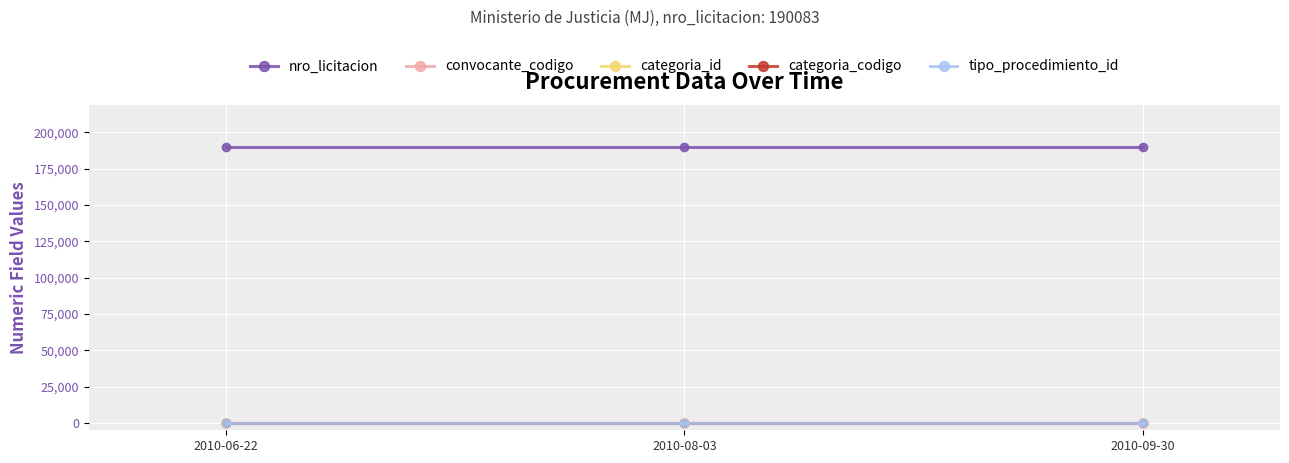

What is the lowest value of the nro_licitacion series?

190083